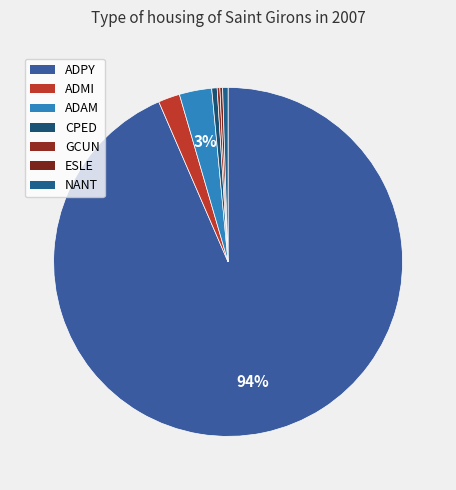

To the nearest percent, what is the difference between the ADAM and GCUN slice percentages?

3%